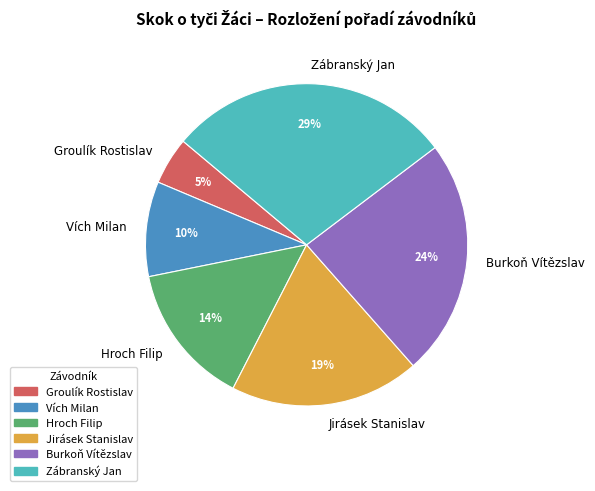

What percentage is the Vích Milan slice, to the nearest percent?

10%